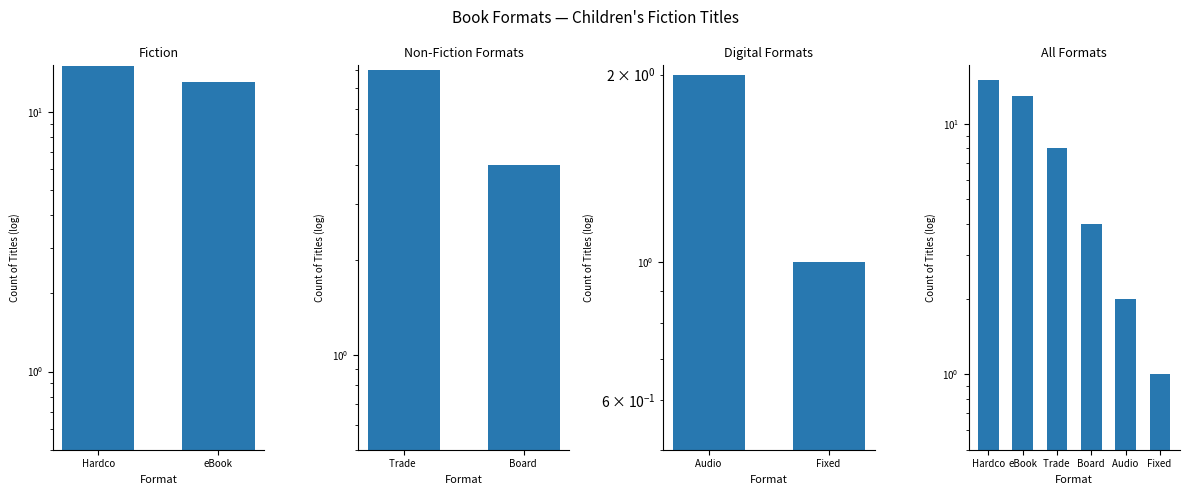

What is the difference between the maximum and minimum values?

14